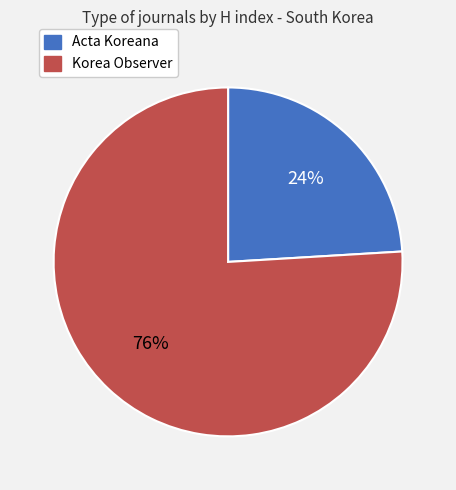

To the nearest percent, what percentage of the pie is Acta Koreana?

24%